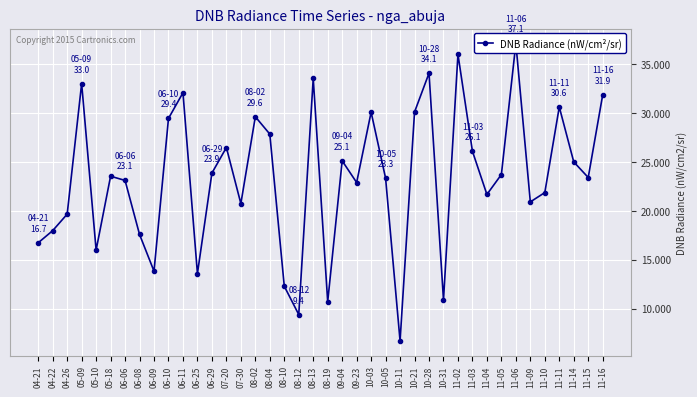

What is the ratio of the value at 08-12 to the value at 08-19?

0.9